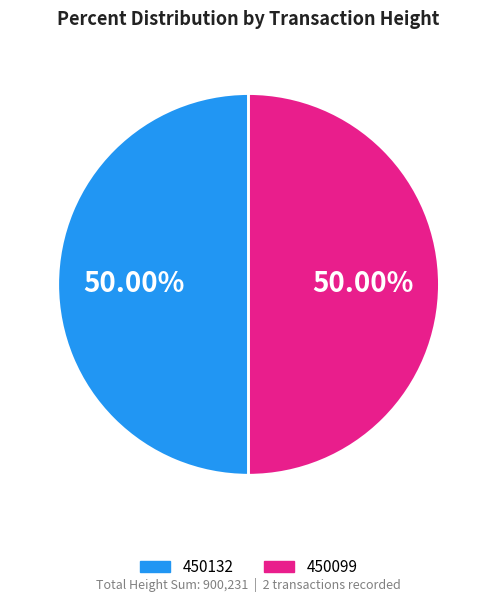

Approximately how many times larger is the value at 450099 compared to 450132?

1.0